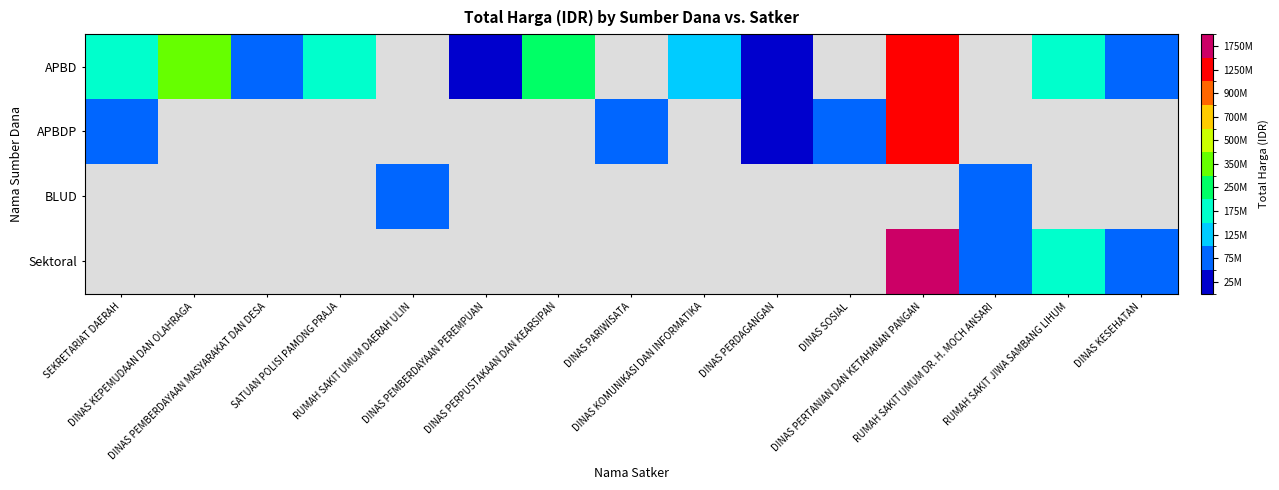

At how many categories does at least one series exceed 1785525786?

1